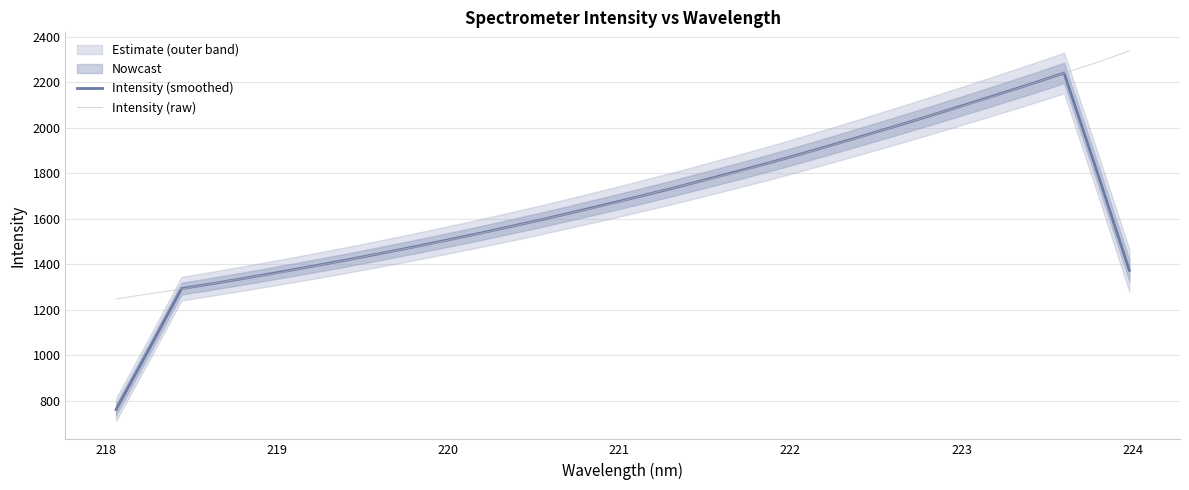

How many values in the Intensity (raw) series are below 1697?

16